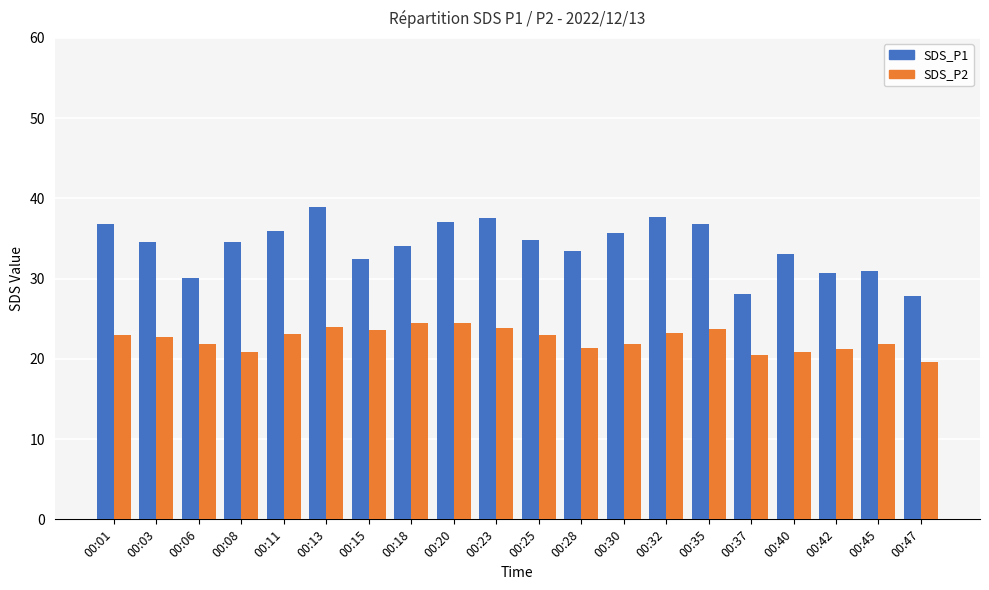

Is the value of SDS_P2 at 00:08 greater than the value of SDS_P1 at 00:11?

No